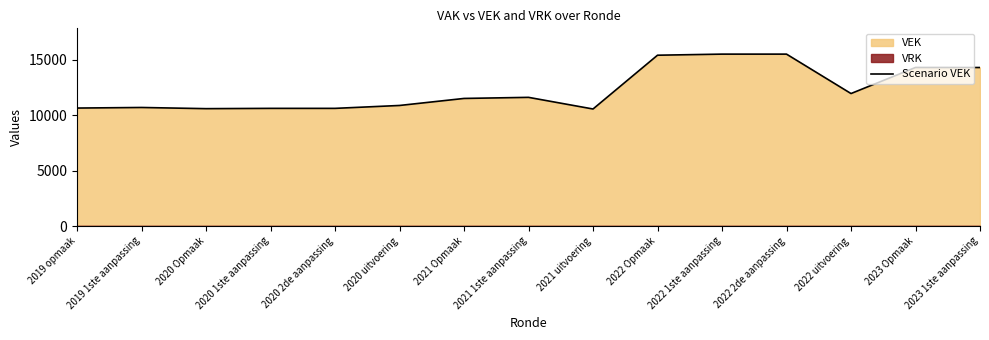

Reading left to right, extract all data points from this chart.

10630	10682	10576	10602	10602	10863	11496	11594	10545	15390	15488	15488	11937	14286	14282